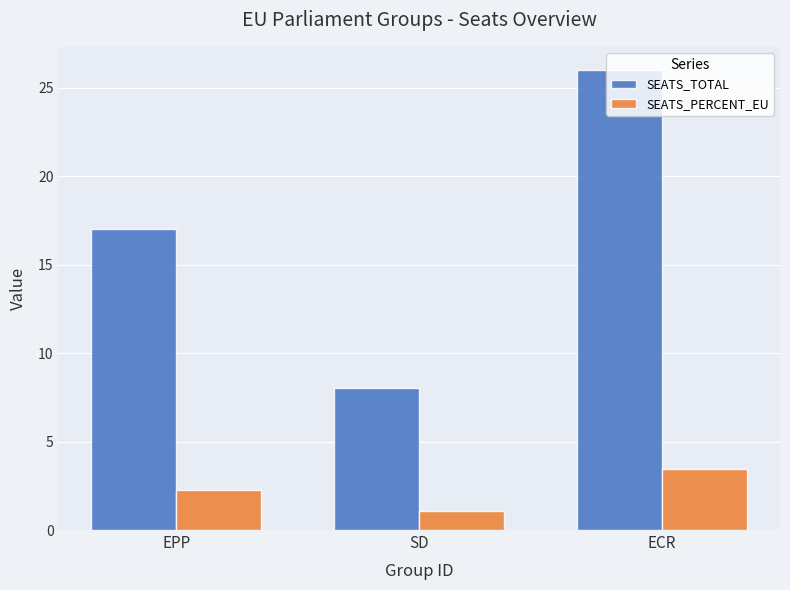

List the labels in order of SEATS_TOTAL value, largest first.

ECR, EPP, SD